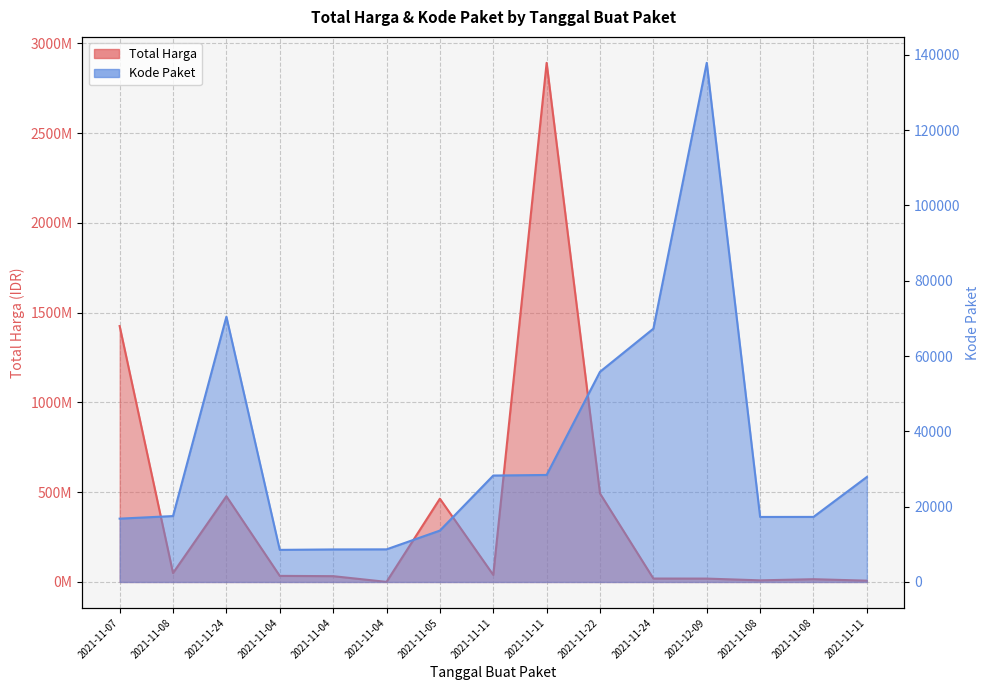

True or false: Total Harga and Kode Paket cross at least once.

False